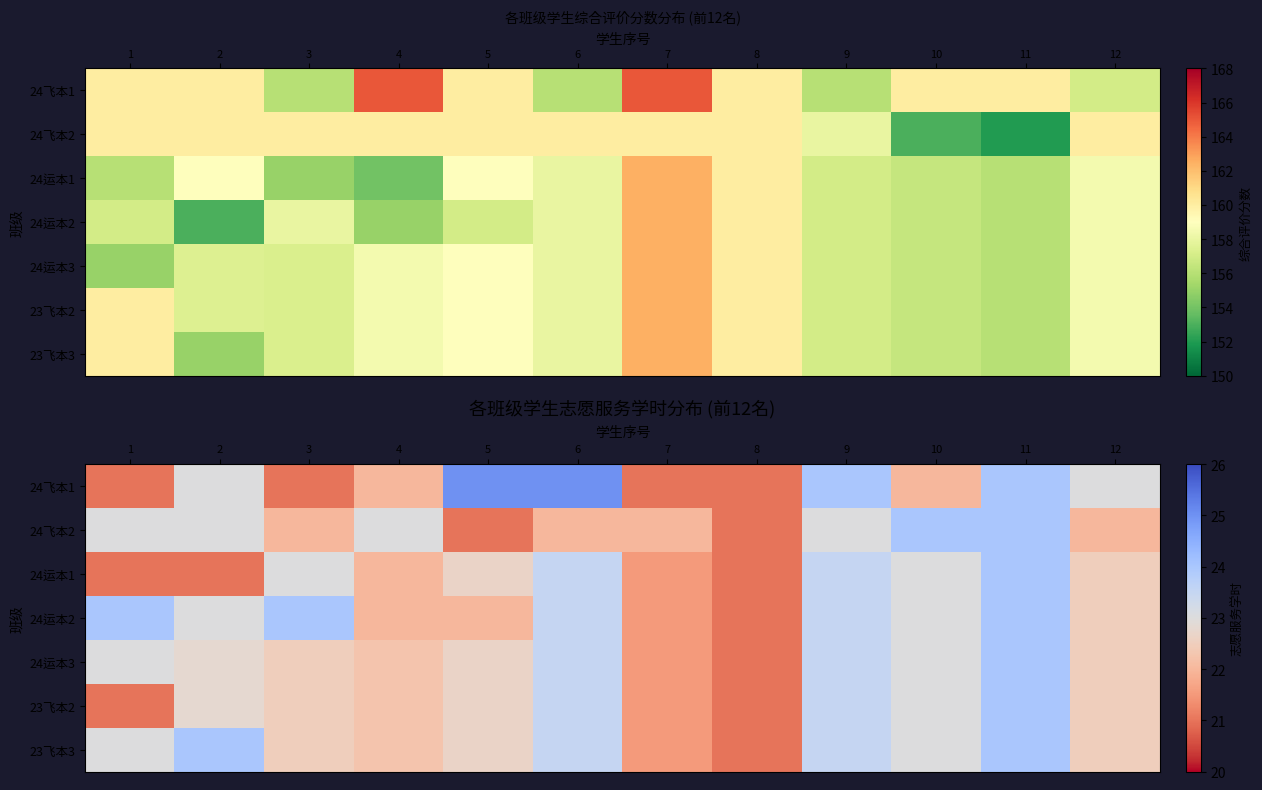

How many data points in 24运本1 are above 22?

7